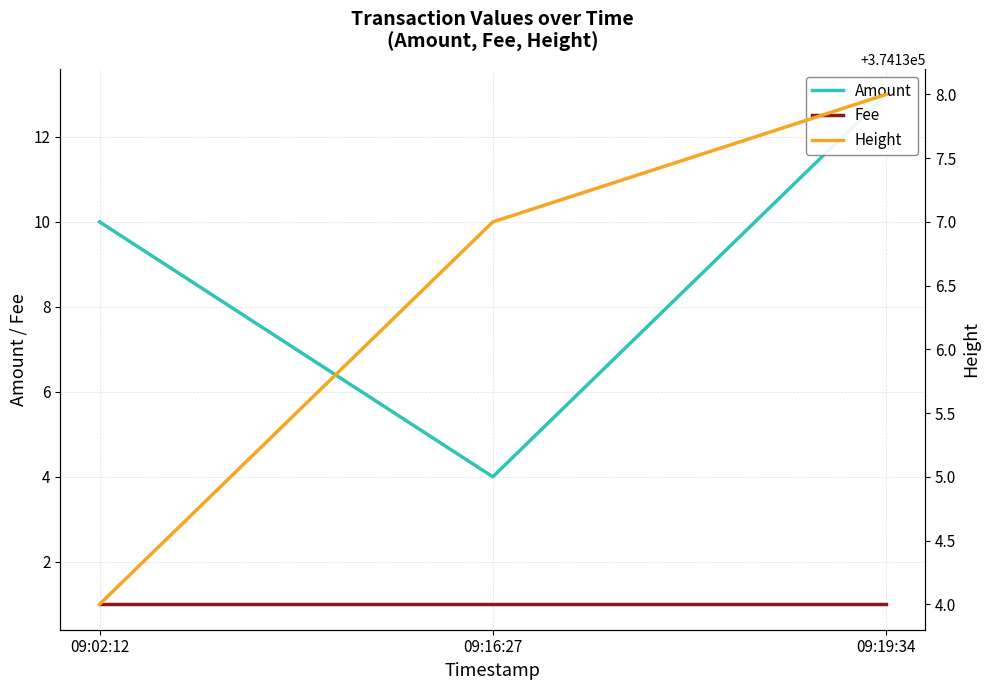

What is the spread (max minus min) of values at 09:19:34?

374137